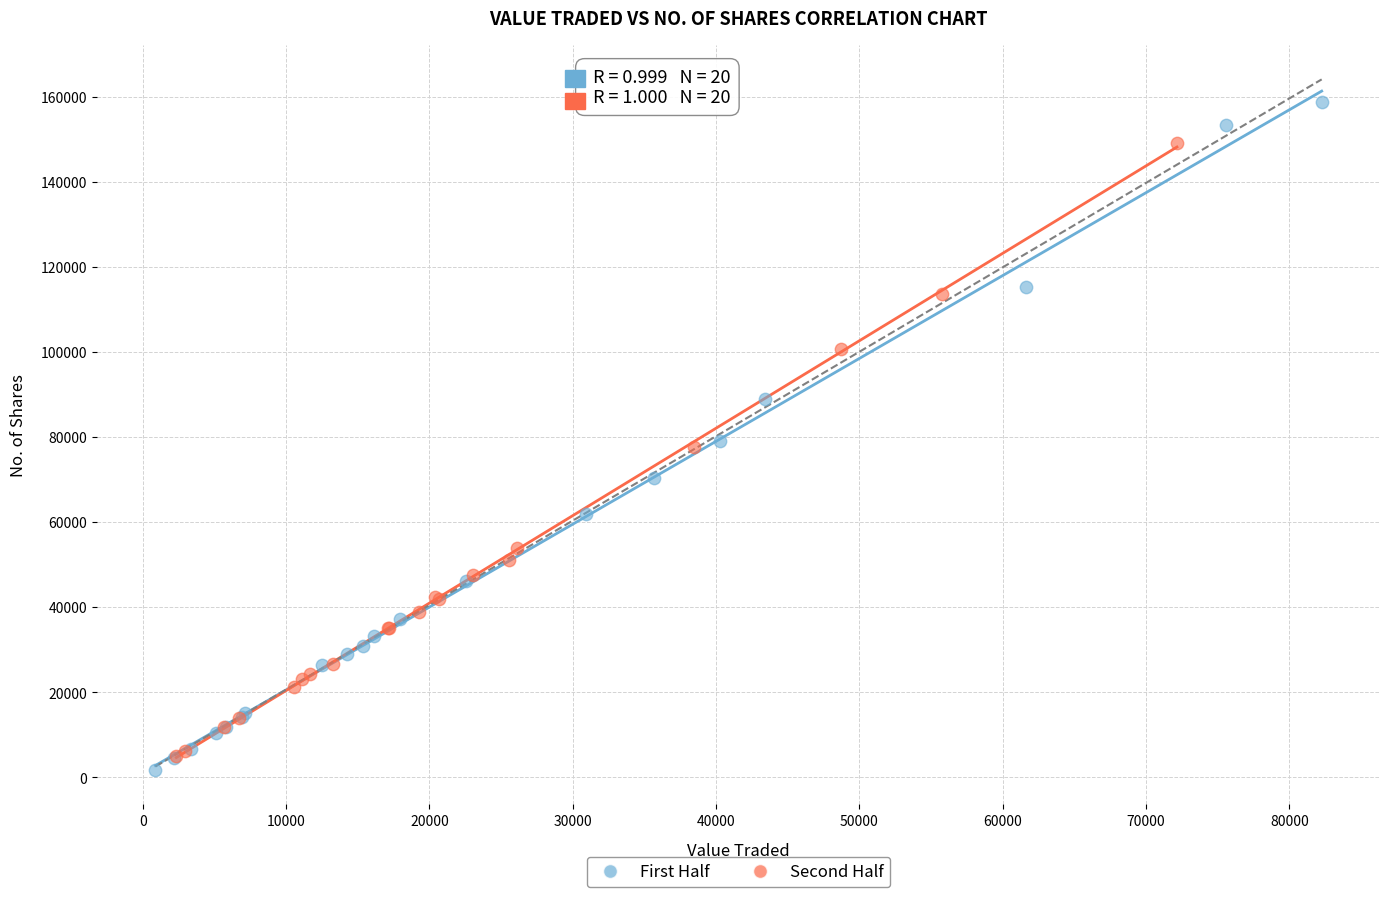

Which series has the largest Y range (max minus min)?

First Half